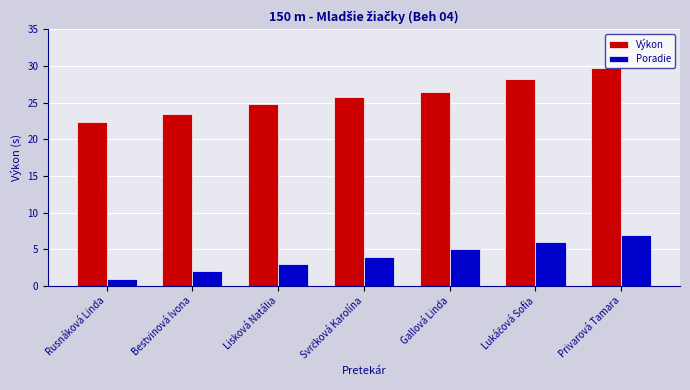

Between Lisková Natália and Privarová Tamara, which series saw the biggest shift?

Výkon